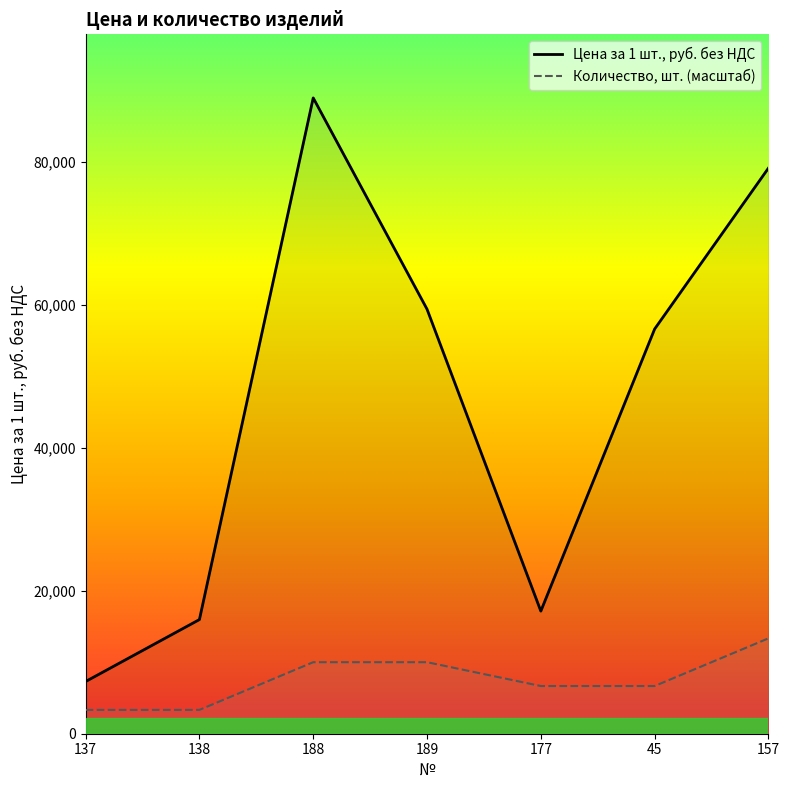

Is it true that Количество, шт. equals 6674.0 at 45?

True